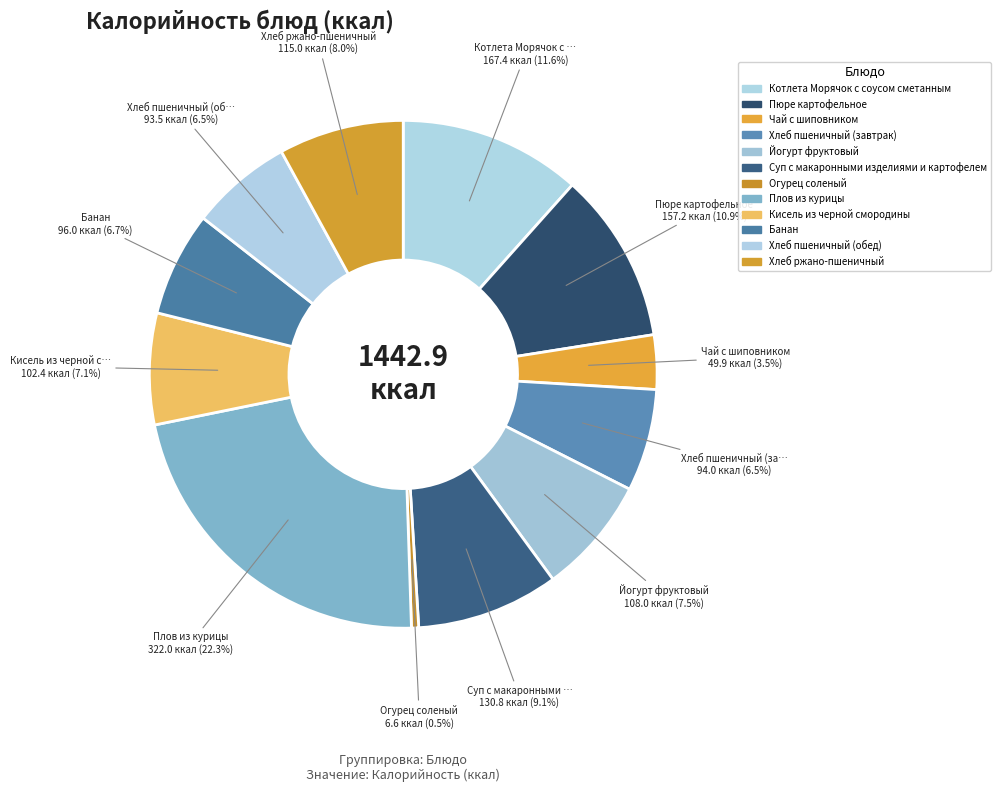

Does Огурец соленый represent more than half of the total?

No